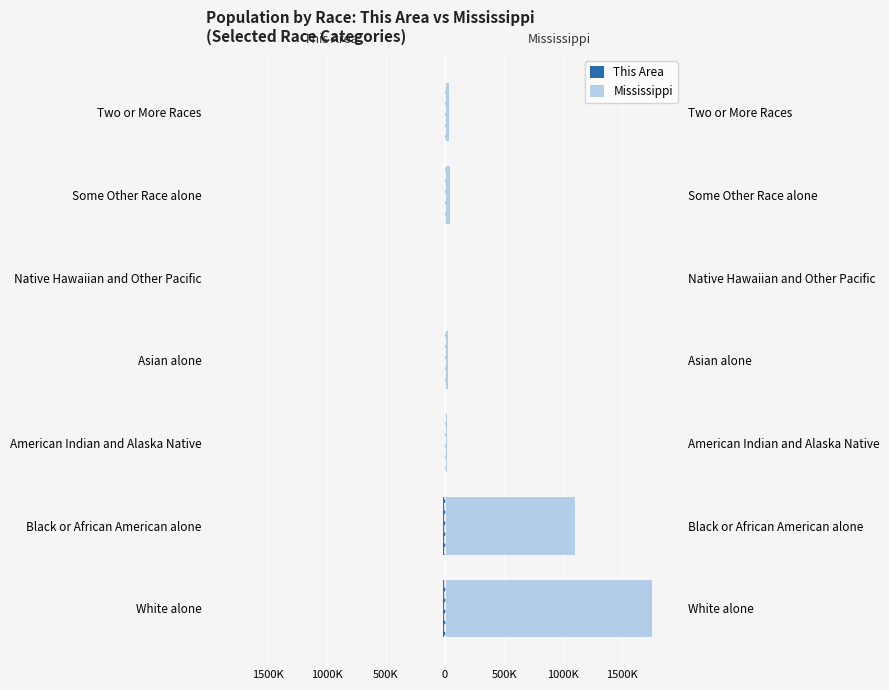

What is the maximum value for Mississippi?

1754684